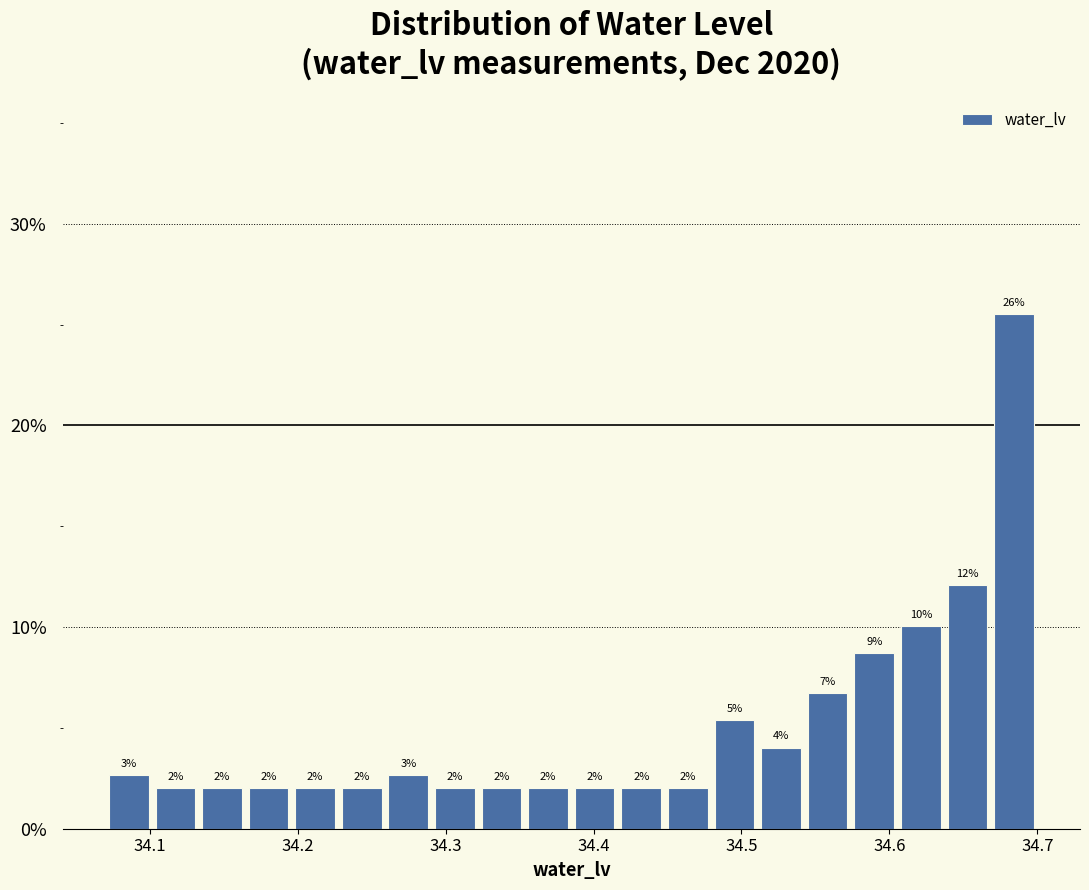

Around what value on the x-axis is the tallest bar? Give the approximate position of its centre, as read against the axis.

34.68